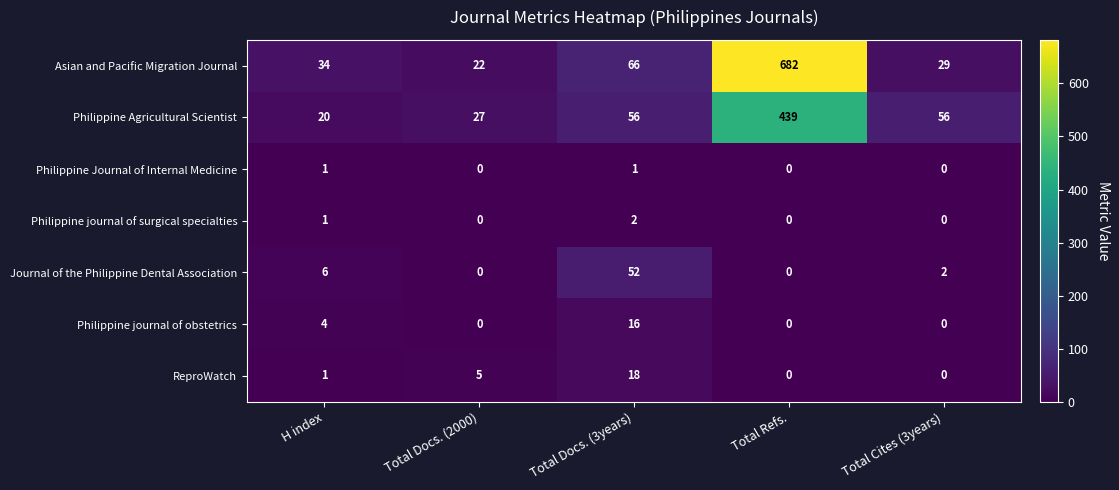

At which label is Philippine journal of obstetrics closest to 8?

H index